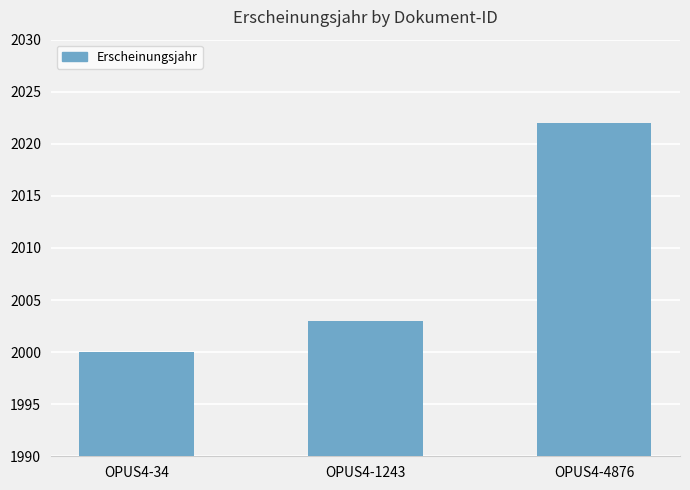

Reading right to left, what are all the values shown in this chart?

2022	2003	2000